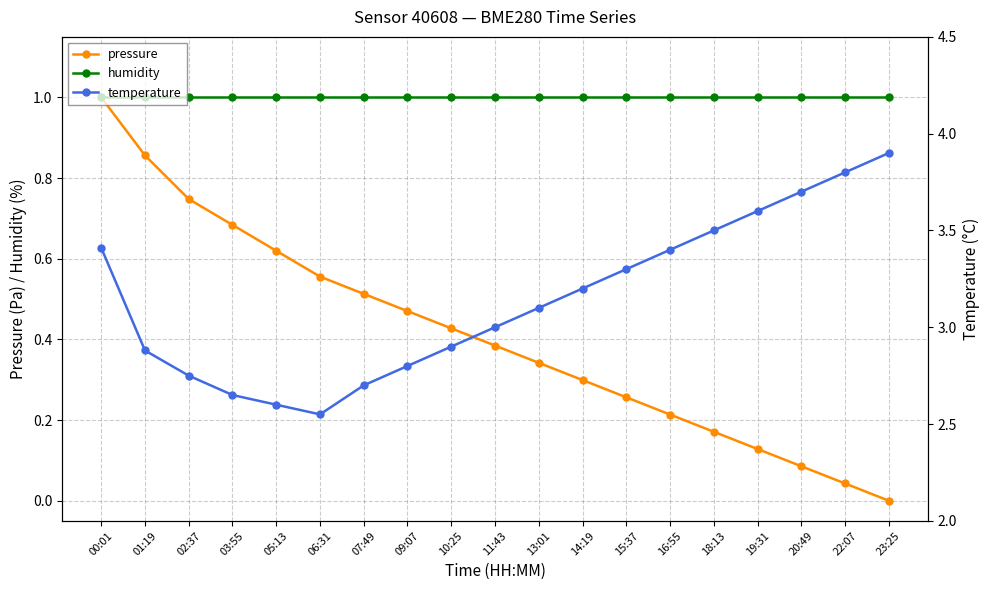

What are all the series names shown in the legend?

pressure, humidity, temperature